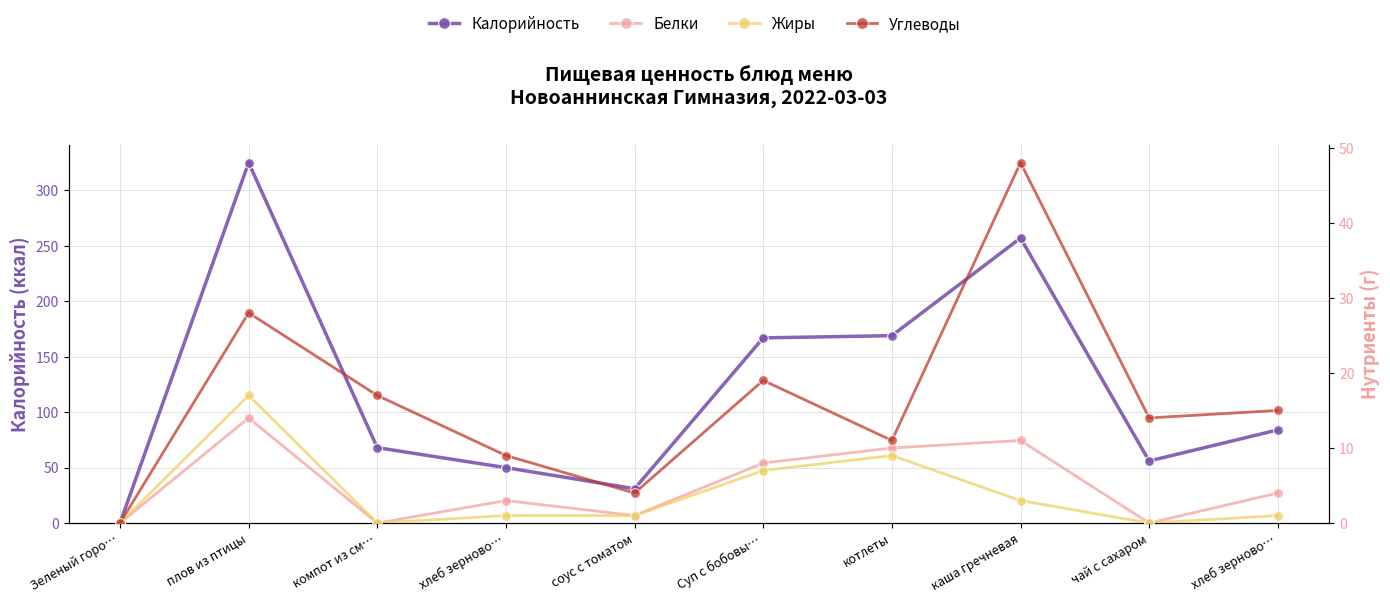

What is the difference between the highest and lowest values at каша гречневая?

254